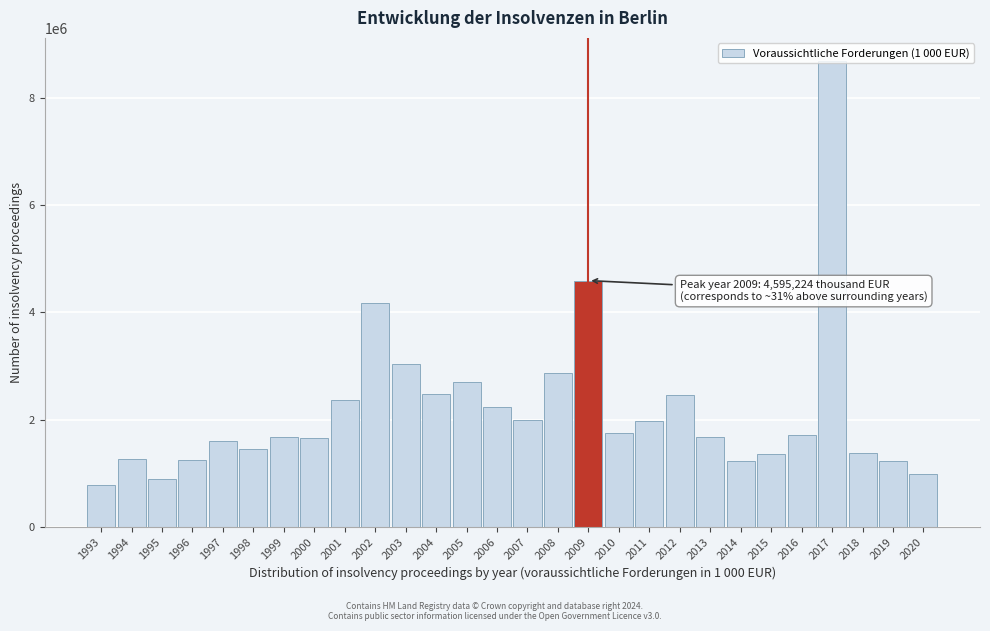

What is the minimum value shown in the chart?

780043